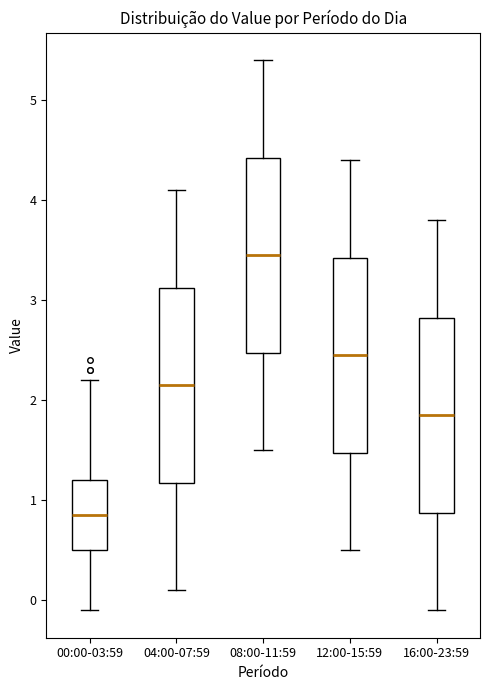

Where is the upper edge of the box for 08:00-11:59 on the y-axis? The values are not printed on the chart, so give them approximately, as read against the axis.

4.4